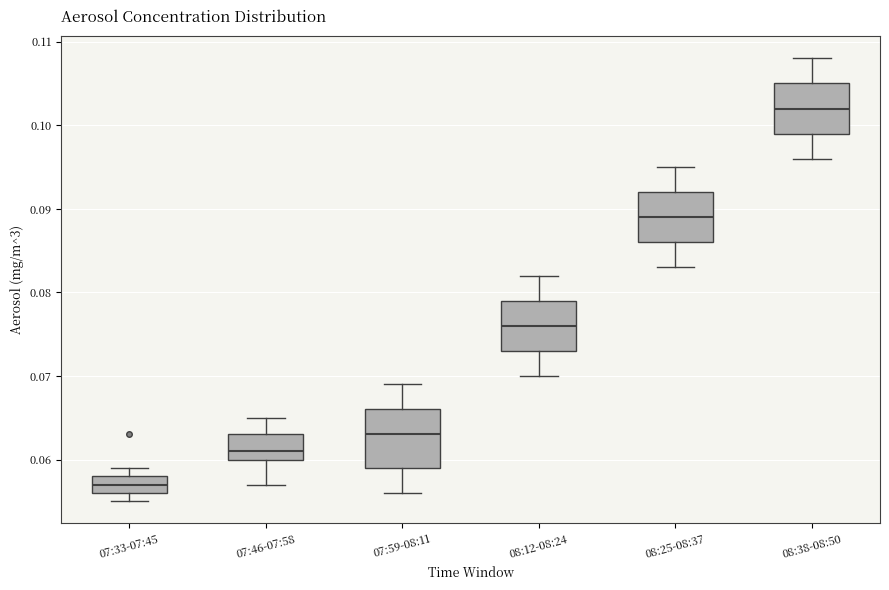

Which box is the tallest, from its lower edge to its upper edge?

07:59-08:11